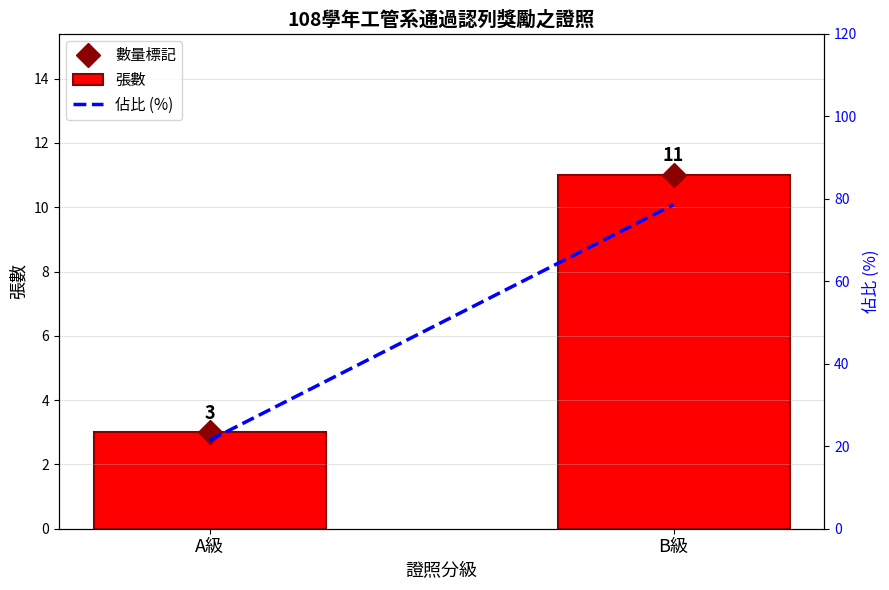

Which series has the largest range (max minus min)?

佔比 (%)